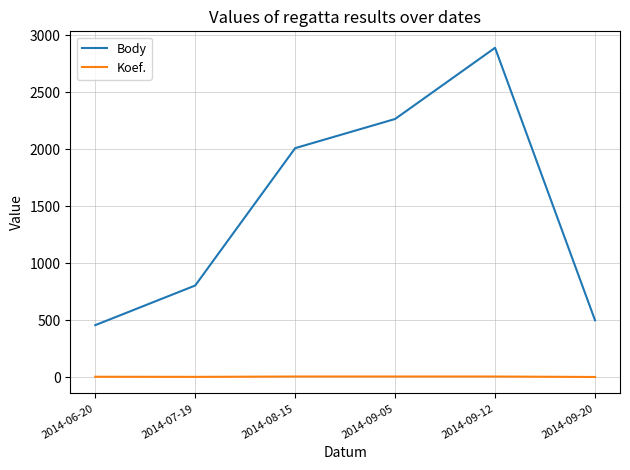

Where is Body nearest to the value 1673?

2014-08-15